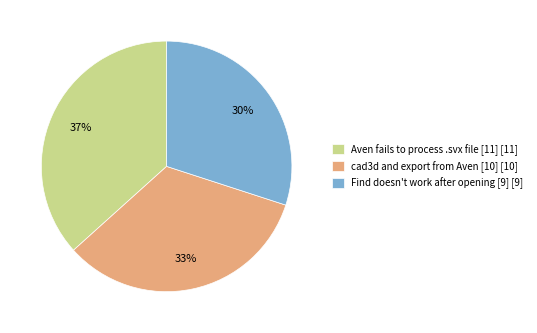

Is there any slice that represents more than half of the pie?

No